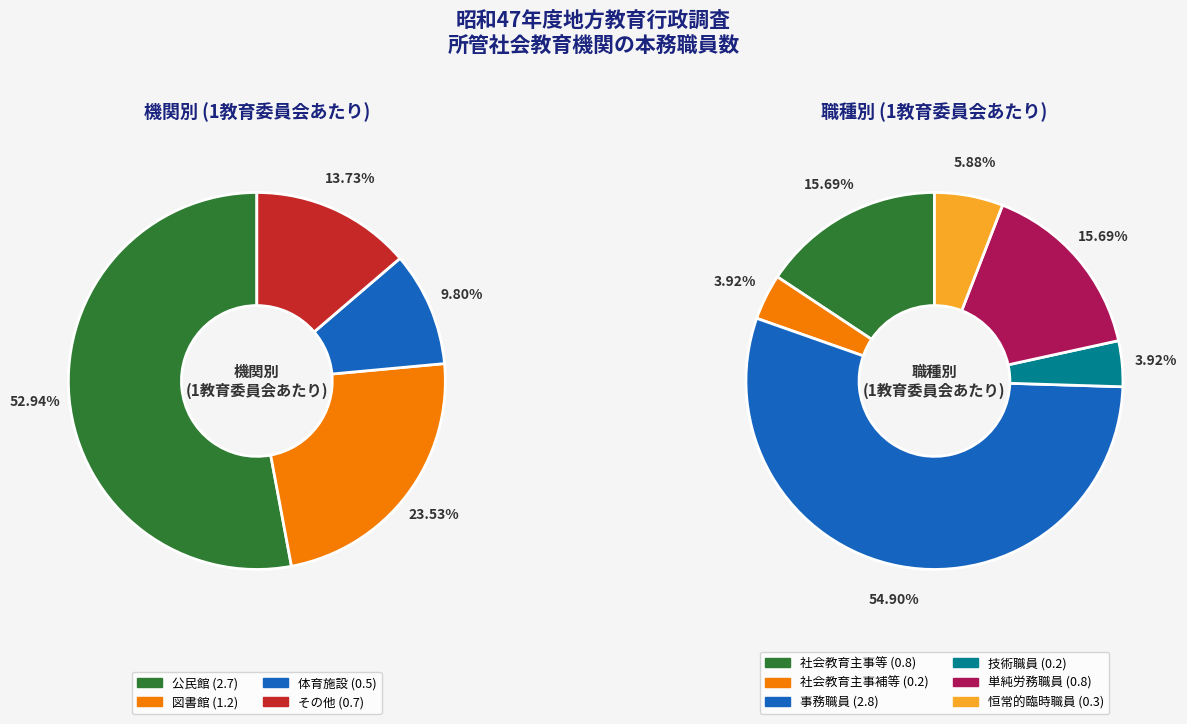

Rank the categories by value from lowest to highest.

体育施設, その他, 図書館, 公民館